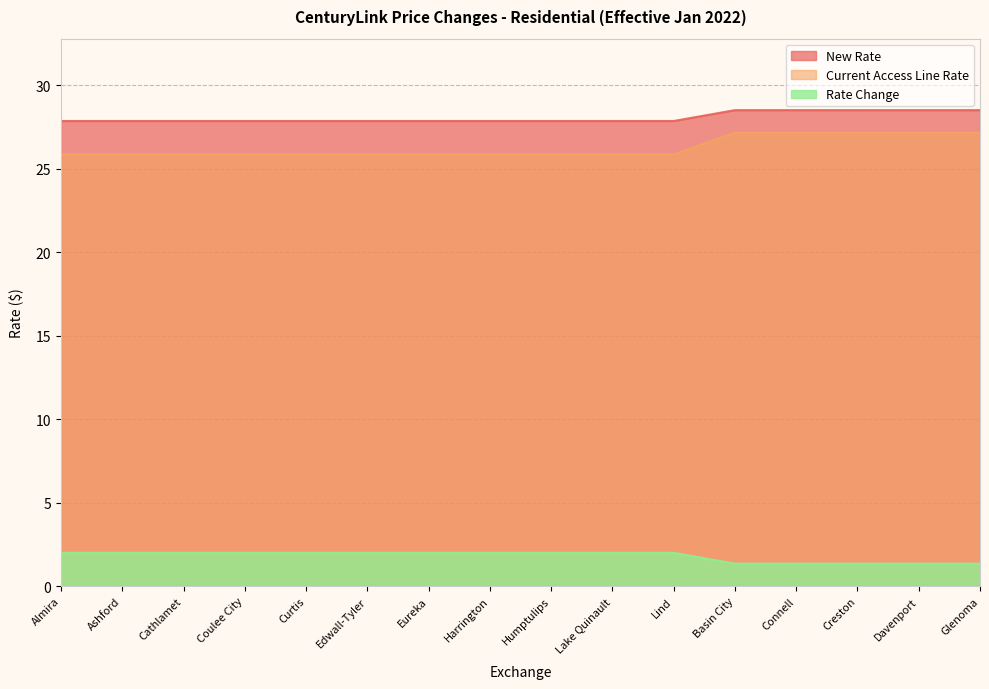

At which category is the sum across all series the highest?

Basin City